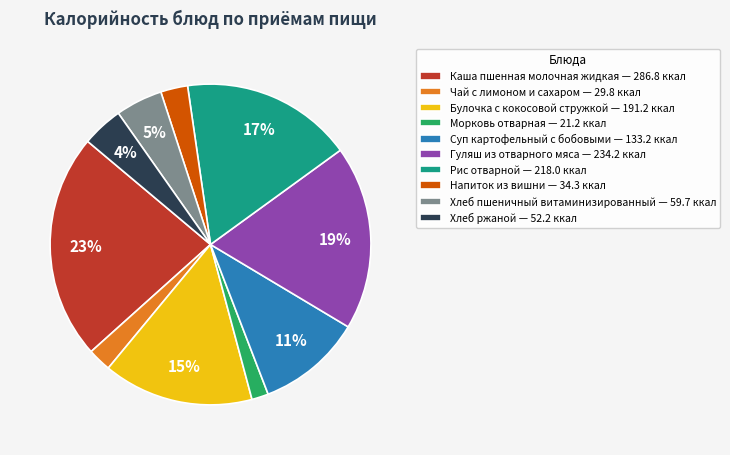

To the nearest percent, what is the difference between the Каша пшенная молочная жидкая and Морковь отварная slice percentages?

21%